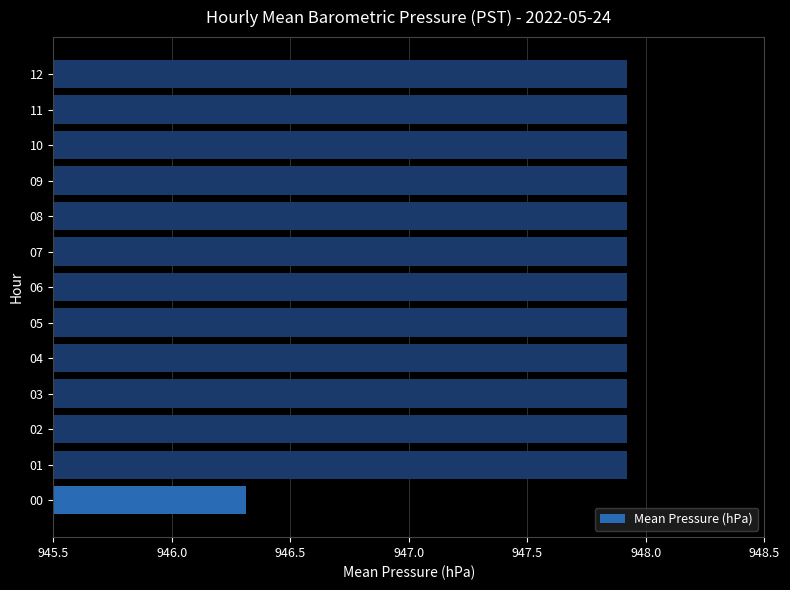

True or false: the data shows 947.9 at 12.

True